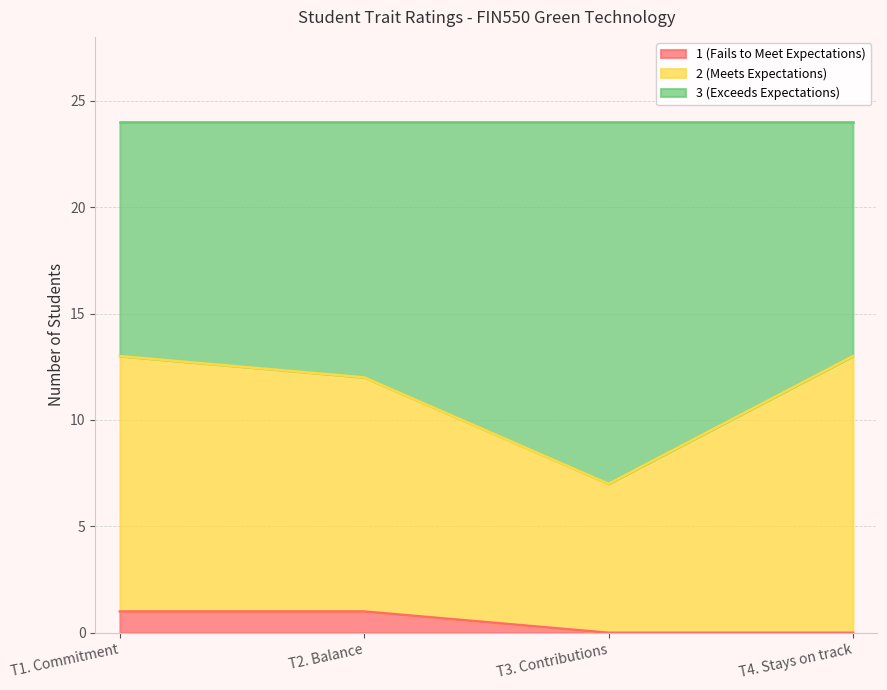

How many data points in 1 (Fails to Meet Expectations) are less than 1?

2